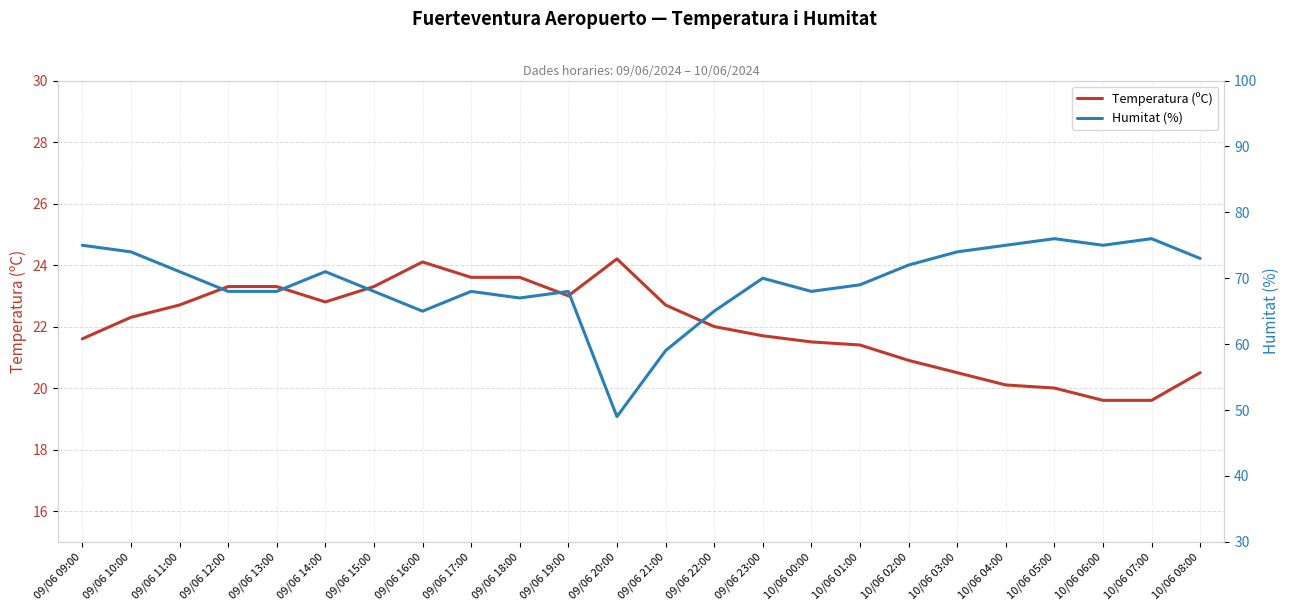

At how many categories does at least one series exceed 70?

11